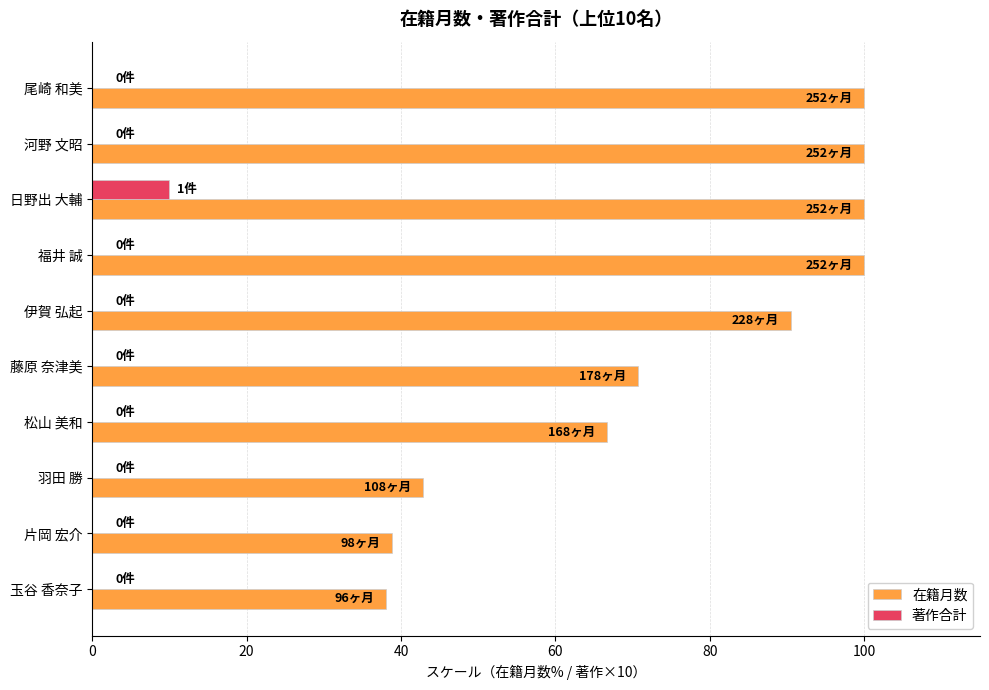

What is the sum of the 在籍月数 values at 福井 誠 and 尾崎 和美?

200.0